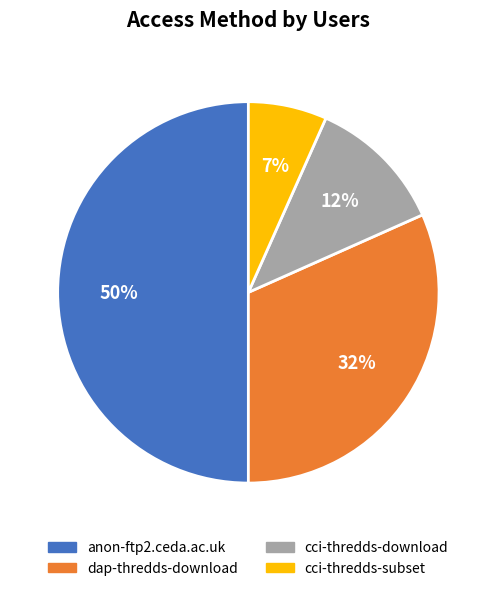

Rank the categories by value from lowest to highest.

cci-thredds-subset, cci-thredds-download, dap-thredds-download, anon-ftp2.ceda.ac.uk